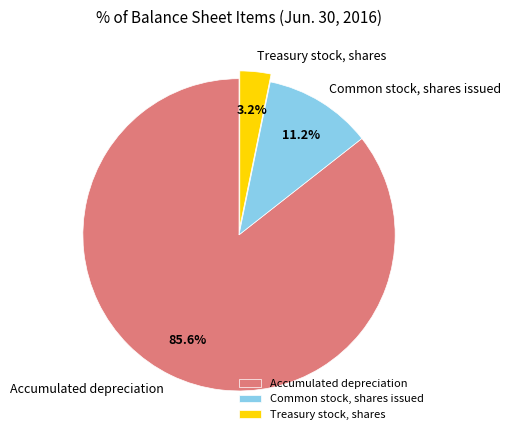

To the nearest percent, what portion does Accumulated depreciation represent?

86%